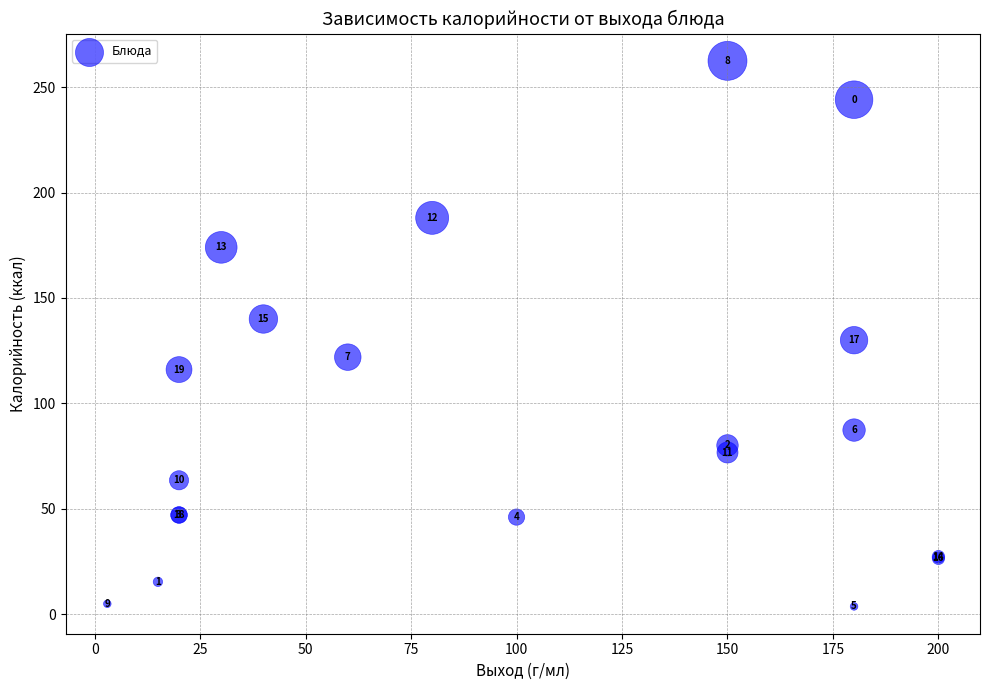

What Y value in the scatter plot is closest to 133?

129.9